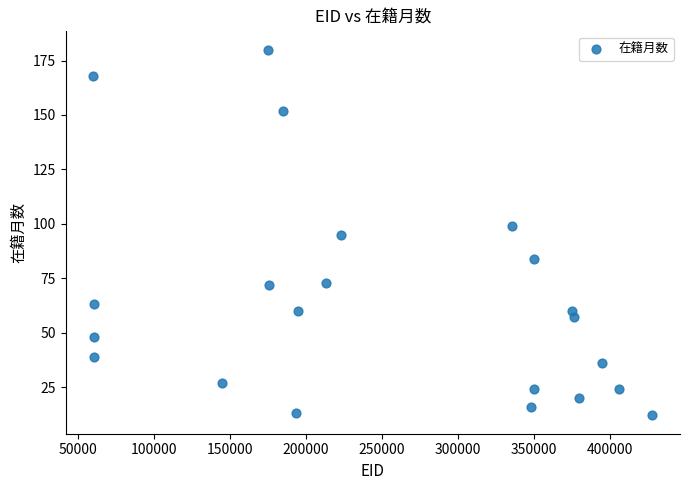

What is the range of Y values (max minus min)?

168